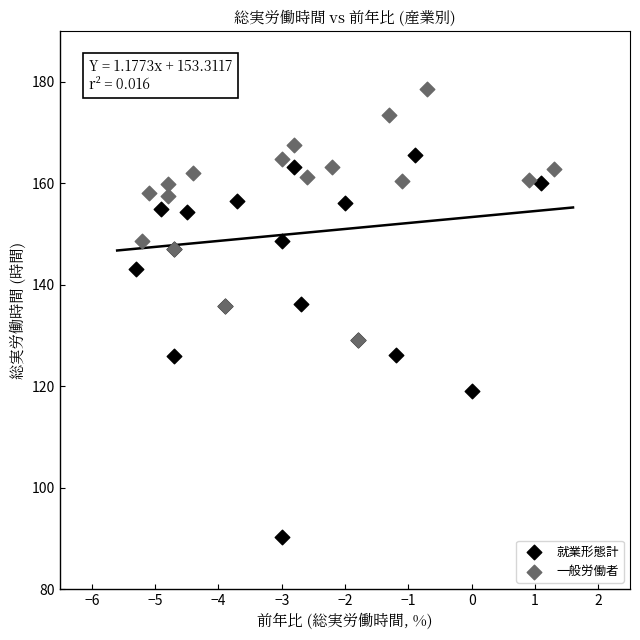

Which series has the widest spread of Y values?

就業形態計